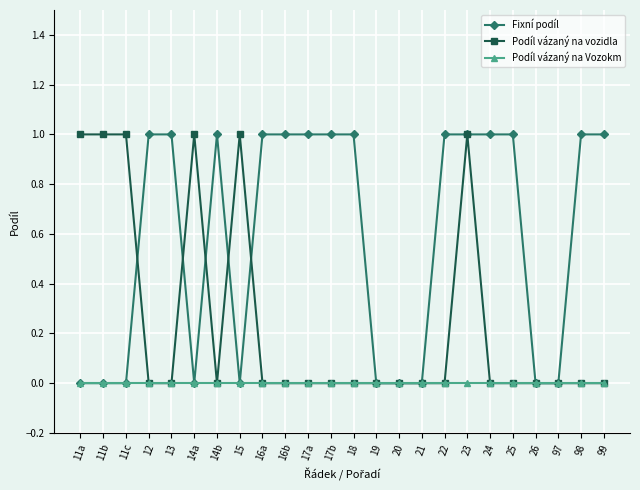

Reading right to left, transcribe all the data shown in this chart.

Fixní podíl: 99=1	98=1	97=0	26=0	25=1	24=1	23=1	22=1	21=0	20=0	19=0	18=1	17b=1	17a=1	16b=1	16a=1	15=0	14b=1	14a=0	13=1	12=1	11c=0	11b=0	11a=0
Podíl vázaný na vozidla: 99=0	98=0	97=0	26=0	25=0	24=0	23=1	22=0	21=0	20=0	19=0	18=0	17b=0	17a=0	16b=0	16a=0	15=1	14b=0	14a=1	13=0	12=0	11c=1	11b=1	11a=1
Podíl vázaný na Vozokm: 99=0	98=0	97=0	26=0	25=0	24=0	23=0	22=0	21=0	20=0	19=0	18=0	17b=0	17a=0	16b=0	16a=0	15=0	14b=0	14a=0	13=0	12=0	11c=0	11b=0	11a=0